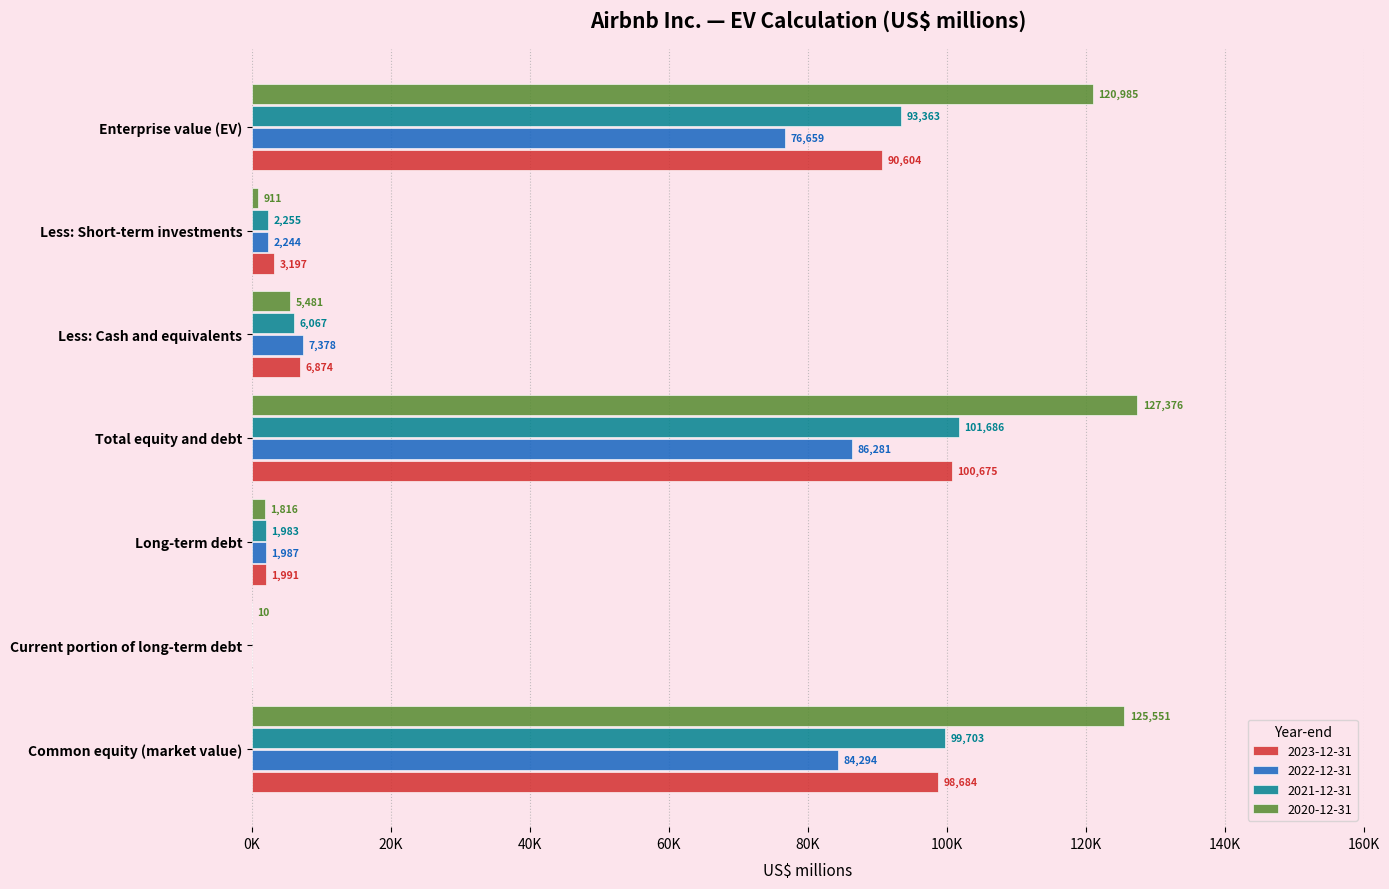

What are all the series names shown in the legend?

2023-12-31, 2022-12-31, 2021-12-31, 2020-12-31